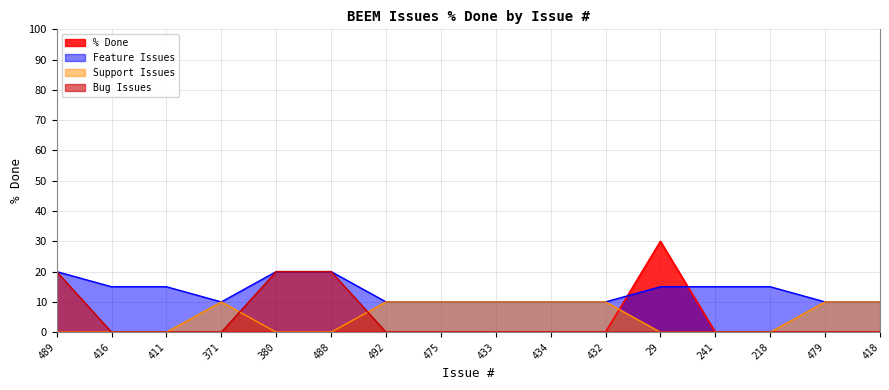

What is the maximum value shown in the chart?

30